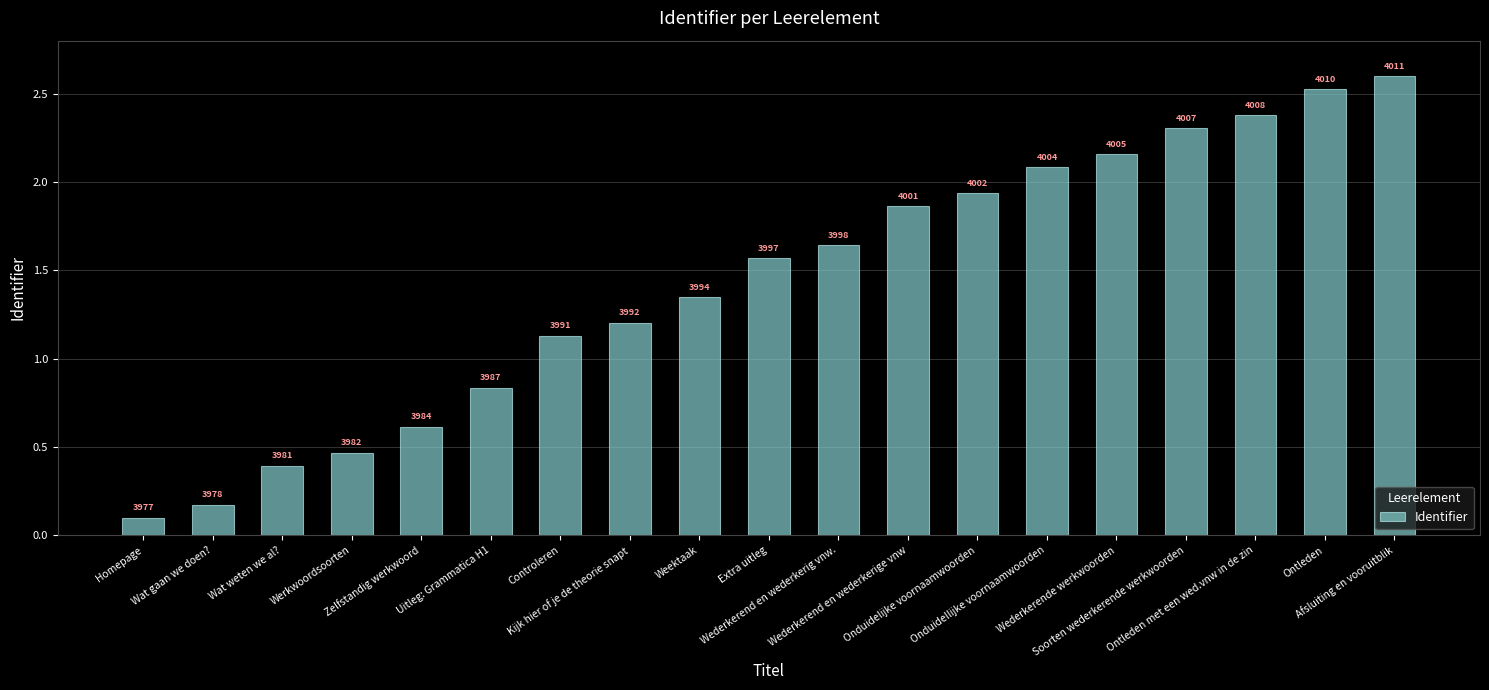

How many bars are there in total?

19